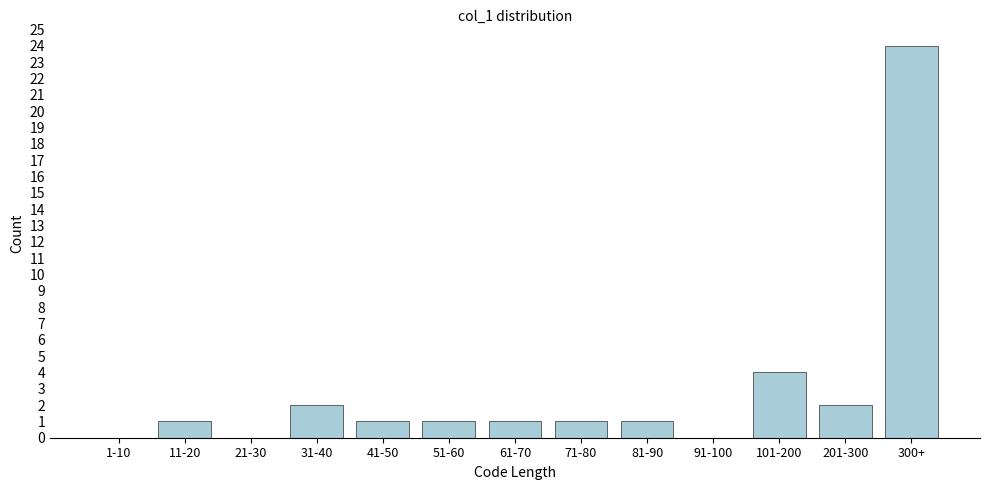

Reading right to left, list all the values displayed in this chart.

300+=24	201-300=2	101-200=4	91-100=0	81-90=1	71-80=1	61-70=1	51-60=1	41-50=1	31-40=2	21-30=0	11-20=1	1-10=0